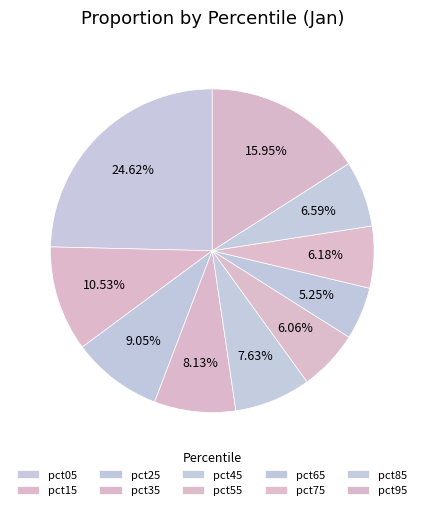

Which slice is the largest?

pct05